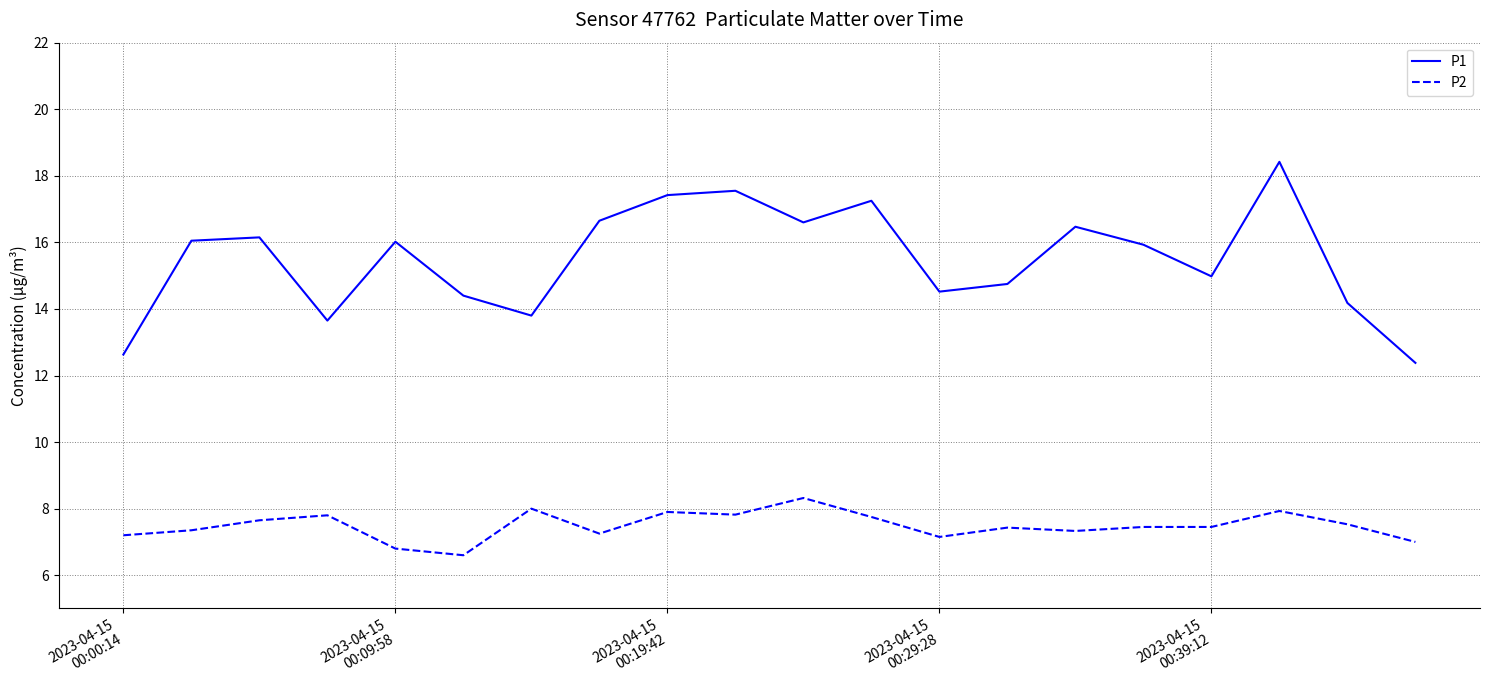

Which series has the widest spread of values?

P1